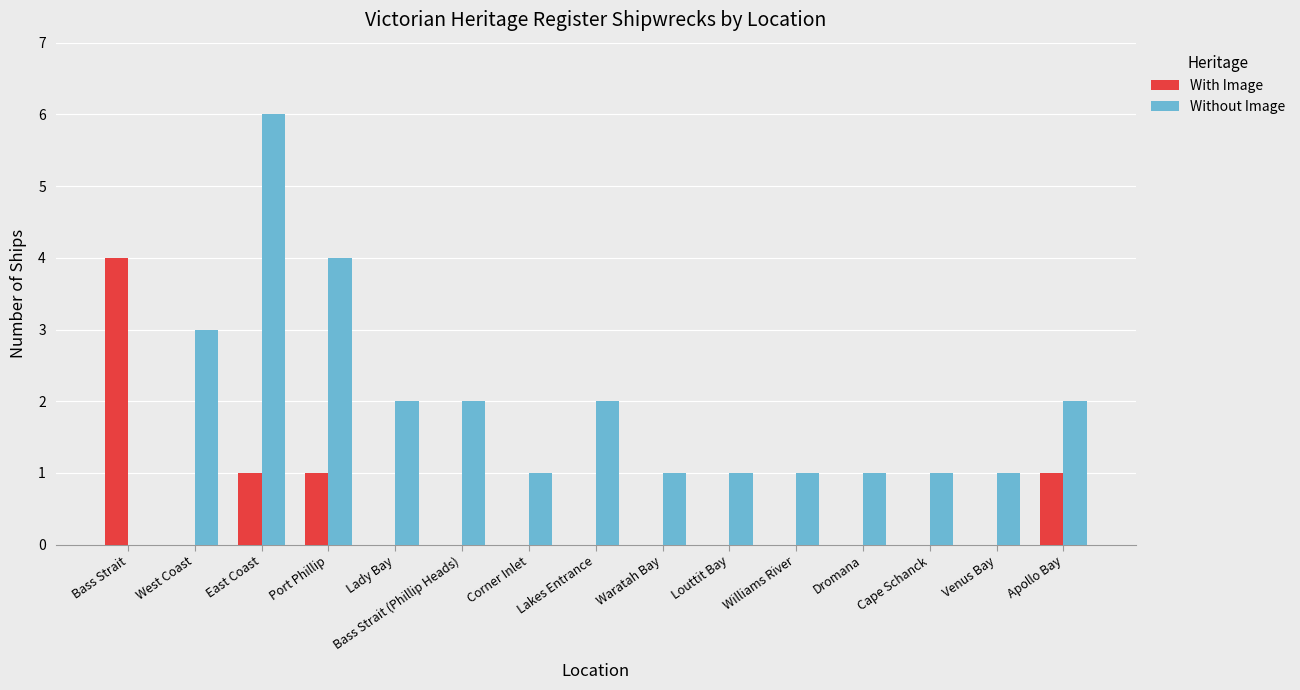

Which series changed the most between East Coast and Corner Inlet?

Without Image